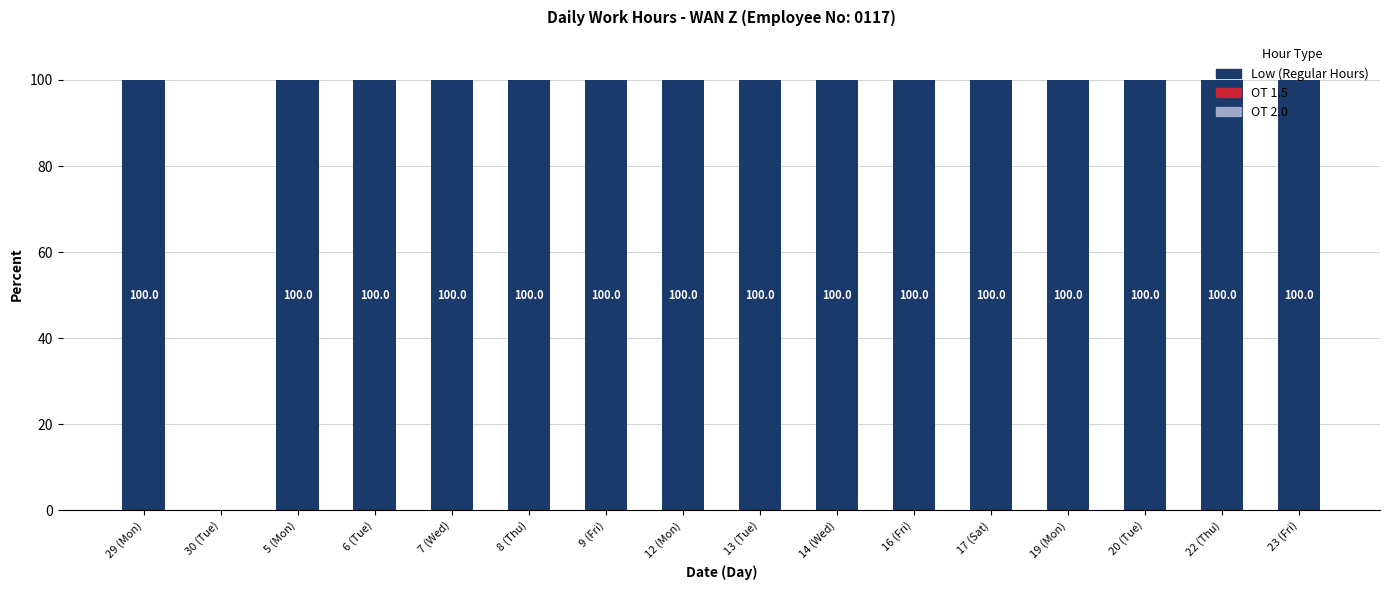

The chart shows a value of 100 at 22 (Thu). True or false?

True